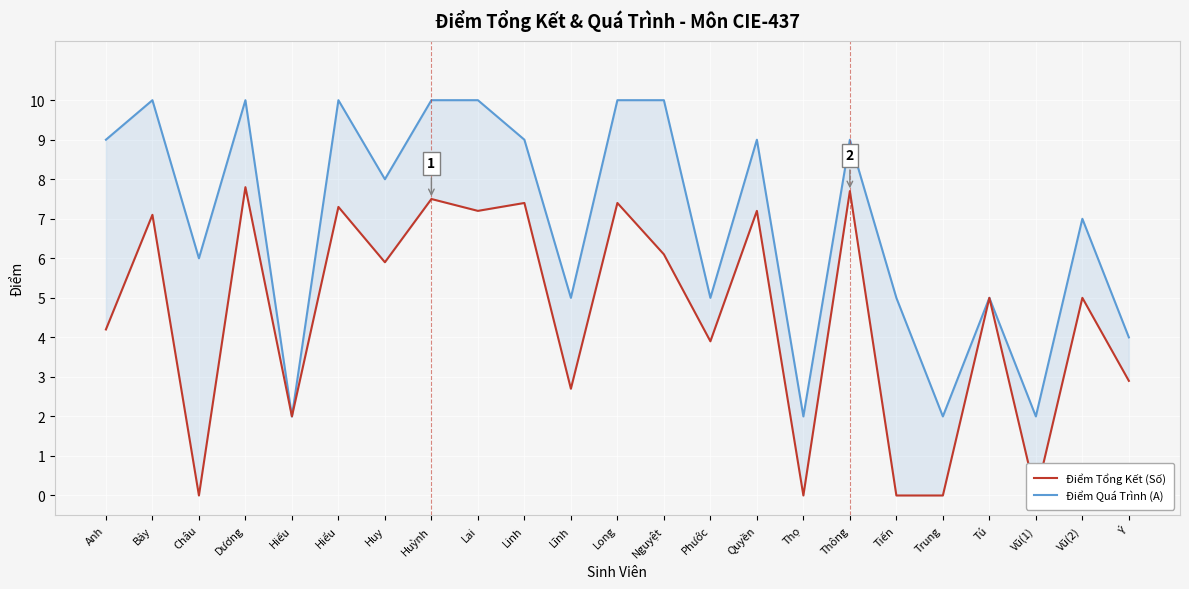

At which label is Điểm Tổng Kết (Số) closest to 3?

Ý